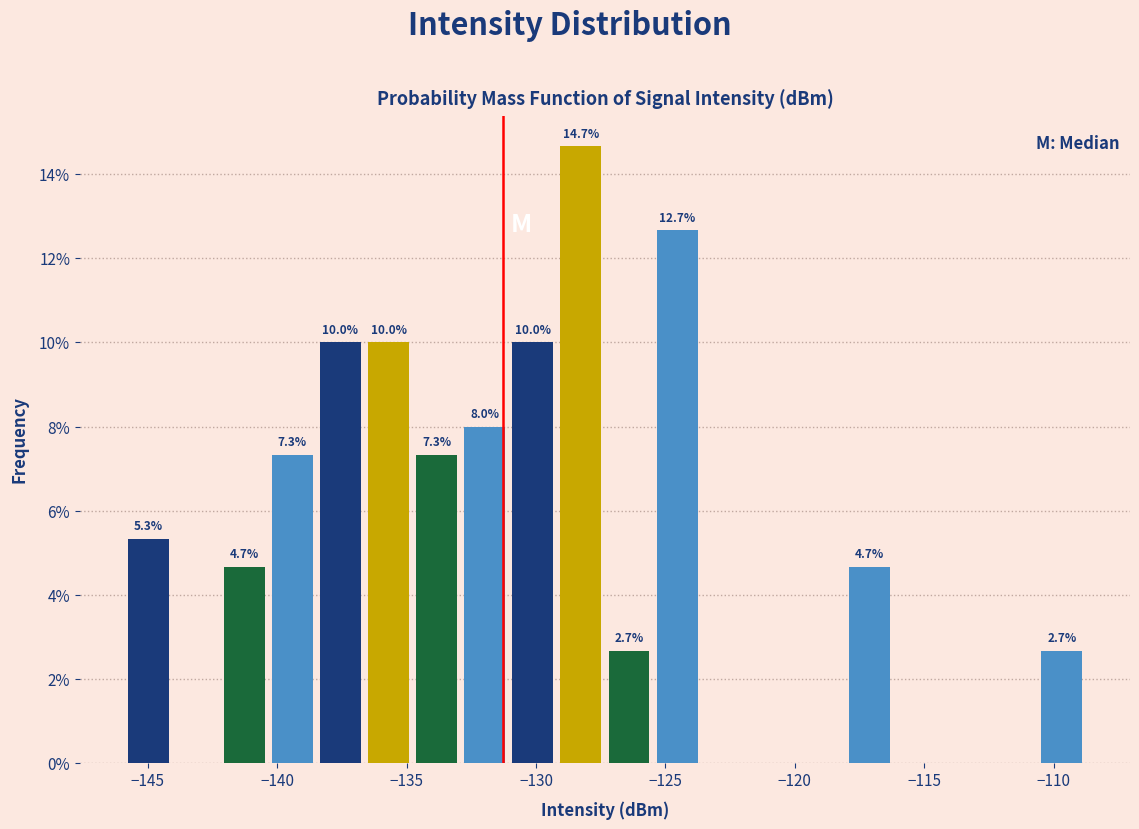

Read against the x-axis, roughly where is the centre of the tallest bar?

-128.5